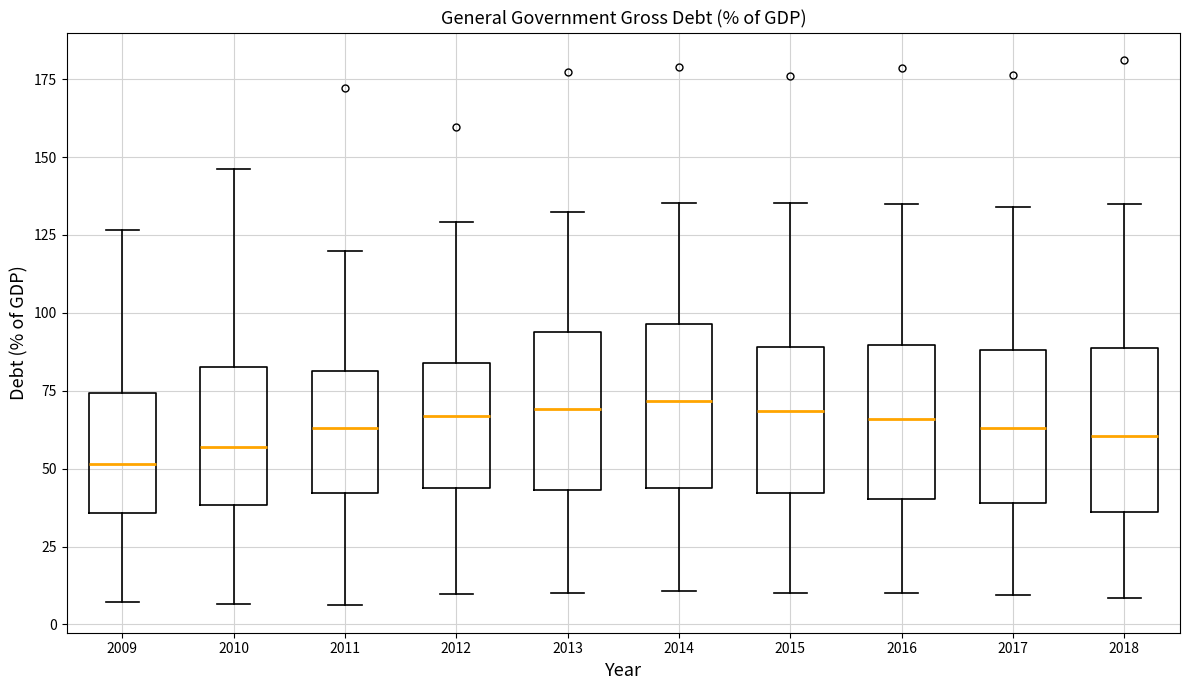

Reading left to right, read every box against the y-axis: the position of its median line, the range the box covers, and the ends of its whiskers. The values are not printed on the chart, so give them approximately, as read against the axis.

2009: median 50, box 35 to 75, whiskers 5 to 125
2010: median 55, box 40 to 80, whiskers 5 to 145
2011: median 65, box 40 to 80, whiskers 5 to 120
2012: median 65, box 45 to 85, whiskers 10 to 130
2013: median 70, box 45 to 95, whiskers 10 to 130
2014: median 70, box 45 to 95, whiskers 10 to 135
2015: median 70, box 40 to 90, whiskers 10 to 135
2016: median 65, box 40 to 90, whiskers 10 to 135
2017: median 65, box 40 to 90, whiskers 10 to 135
2018: median 60, box 35 to 90, whiskers 10 to 135